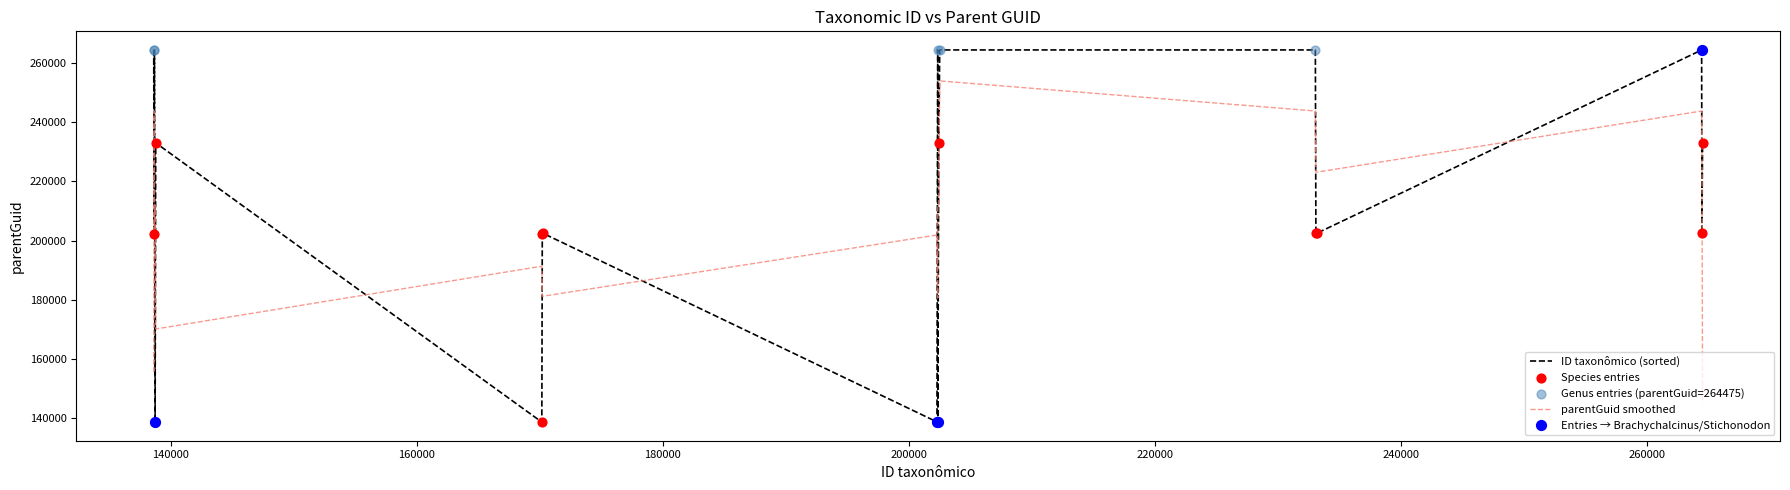

Which series has the widest spread of values?

ID taxonômico (sorted)